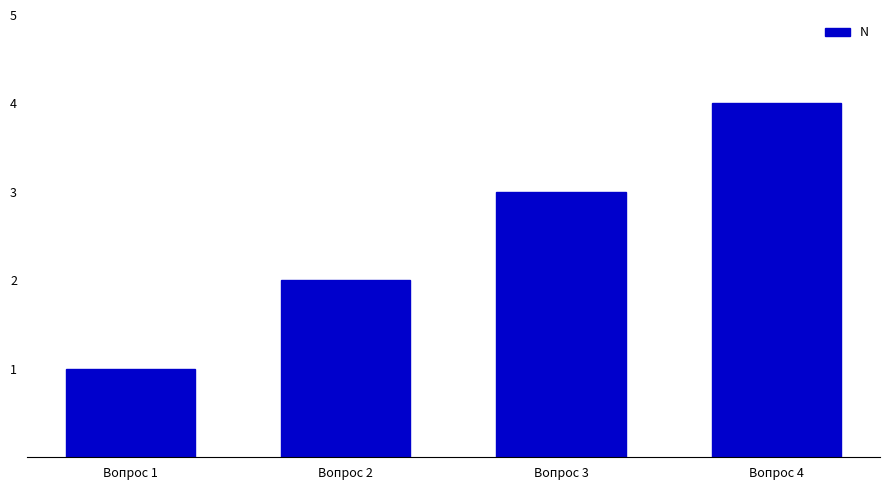

Rank the categories by value from lowest to highest.

Вопрос 1, Вопрос 2, Вопрос 3, Вопрос 4